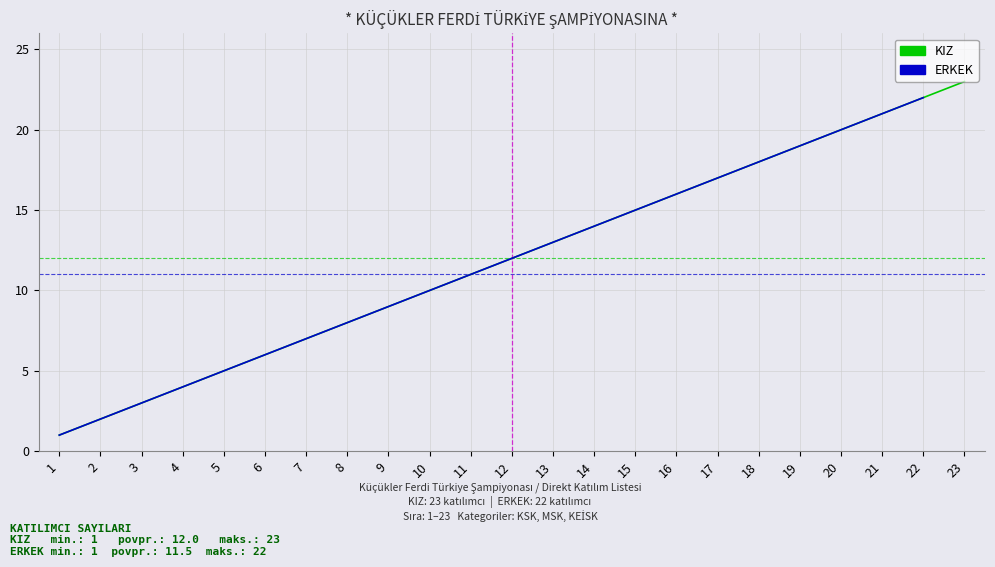

How many values in the KIZ series exceed 12?

11